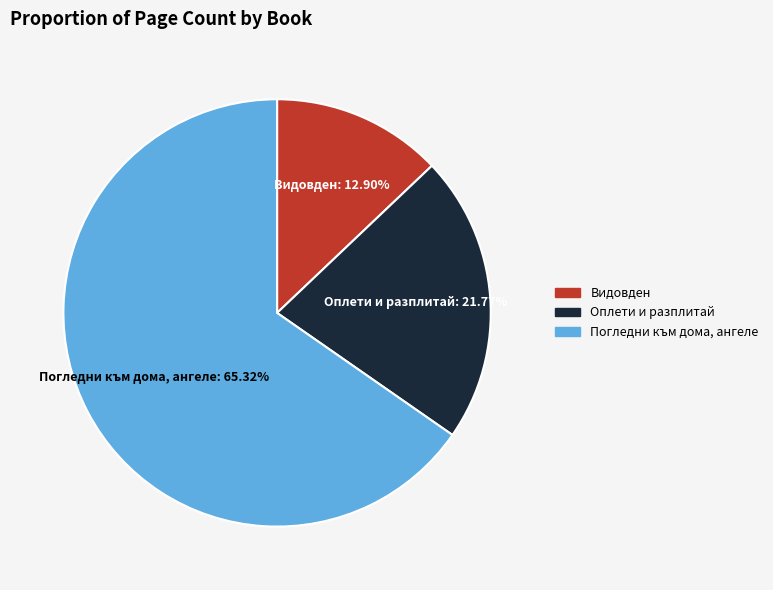

Is there any slice that represents more than half of the pie?

Yes